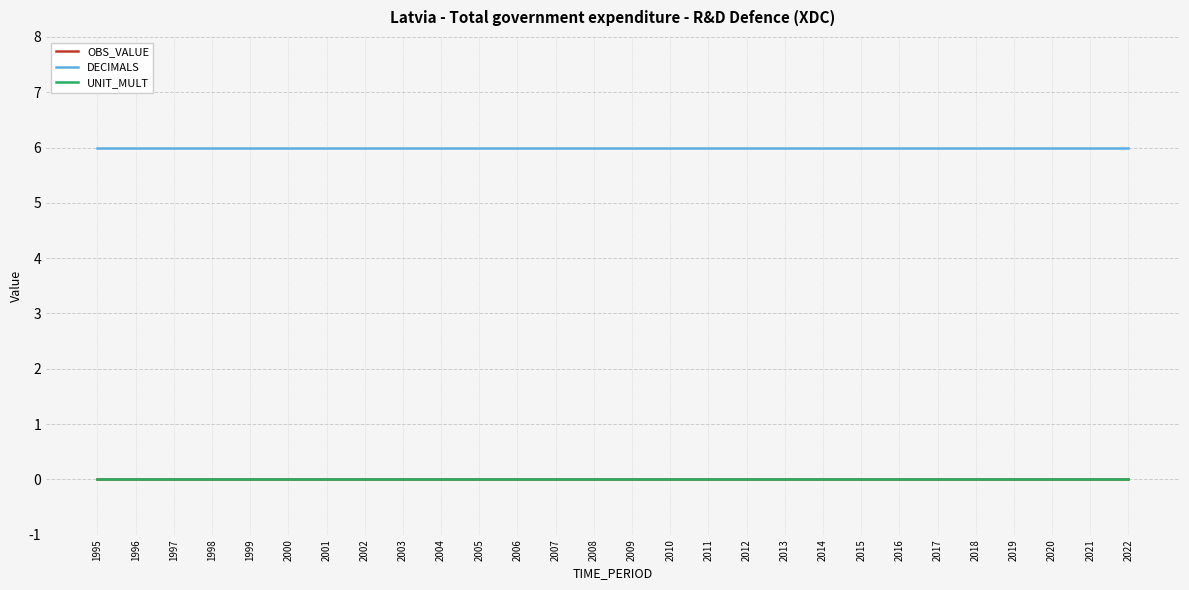

Is this an area chart (filled region under the line)?

No